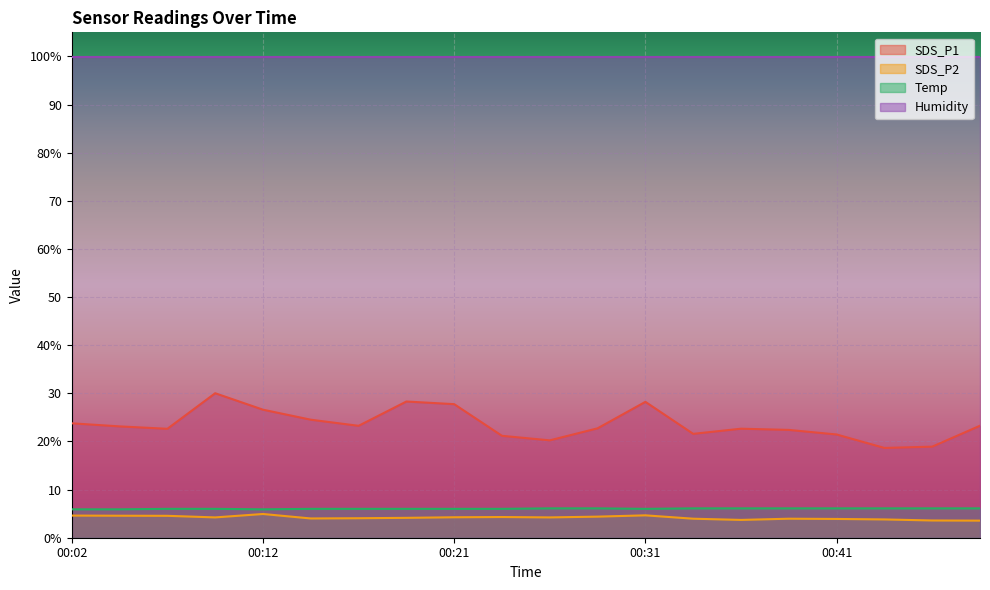

Which series has the largest total across all categories?

Humidity